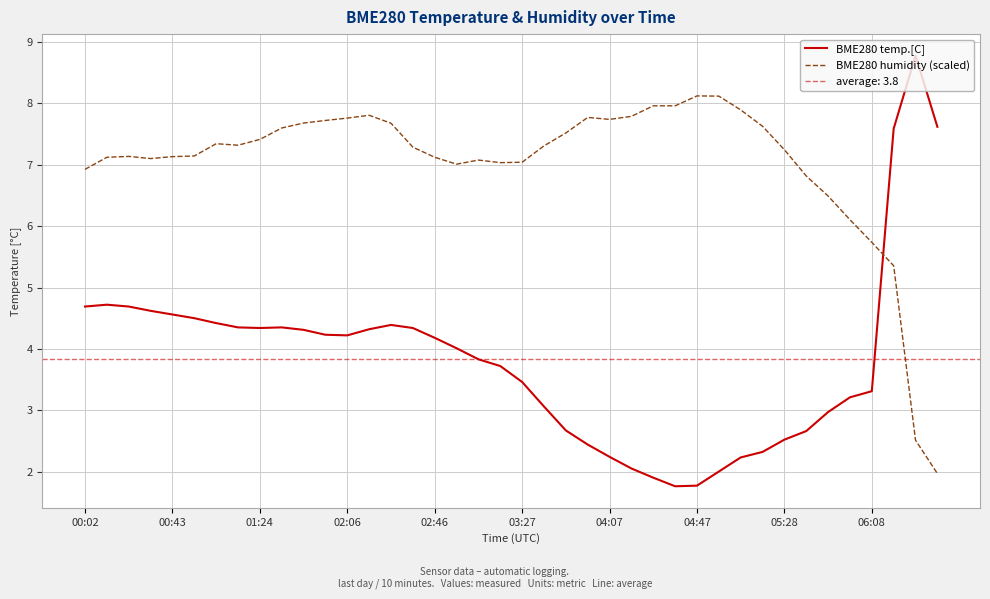

What is the difference between the BME280 humidity (scaled) values at 35 and 31?

1.5